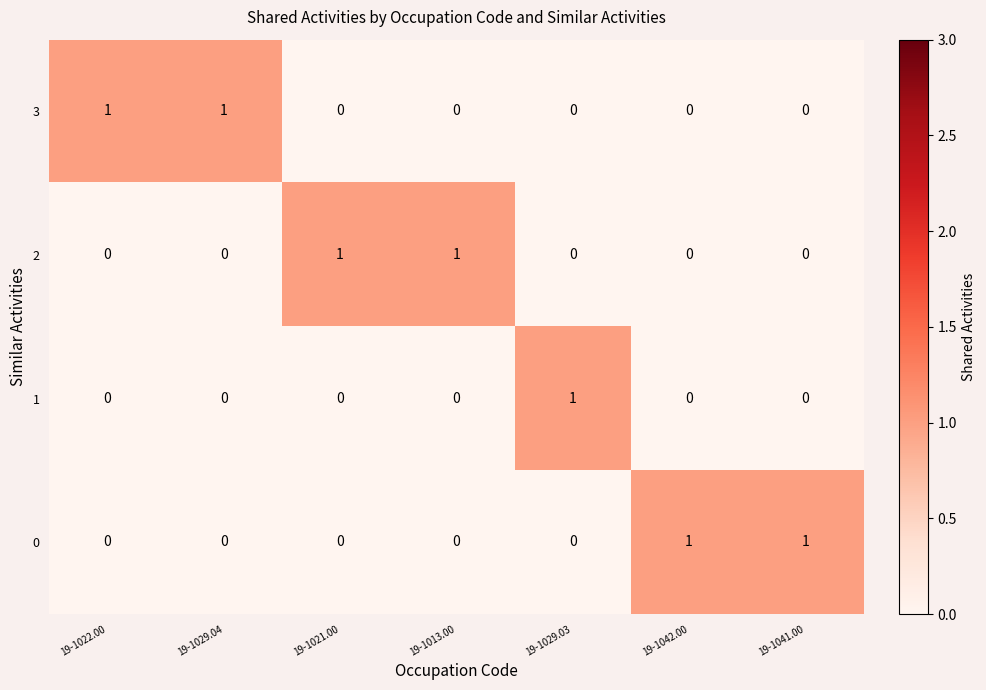

Count the number of categories in the chart.

7